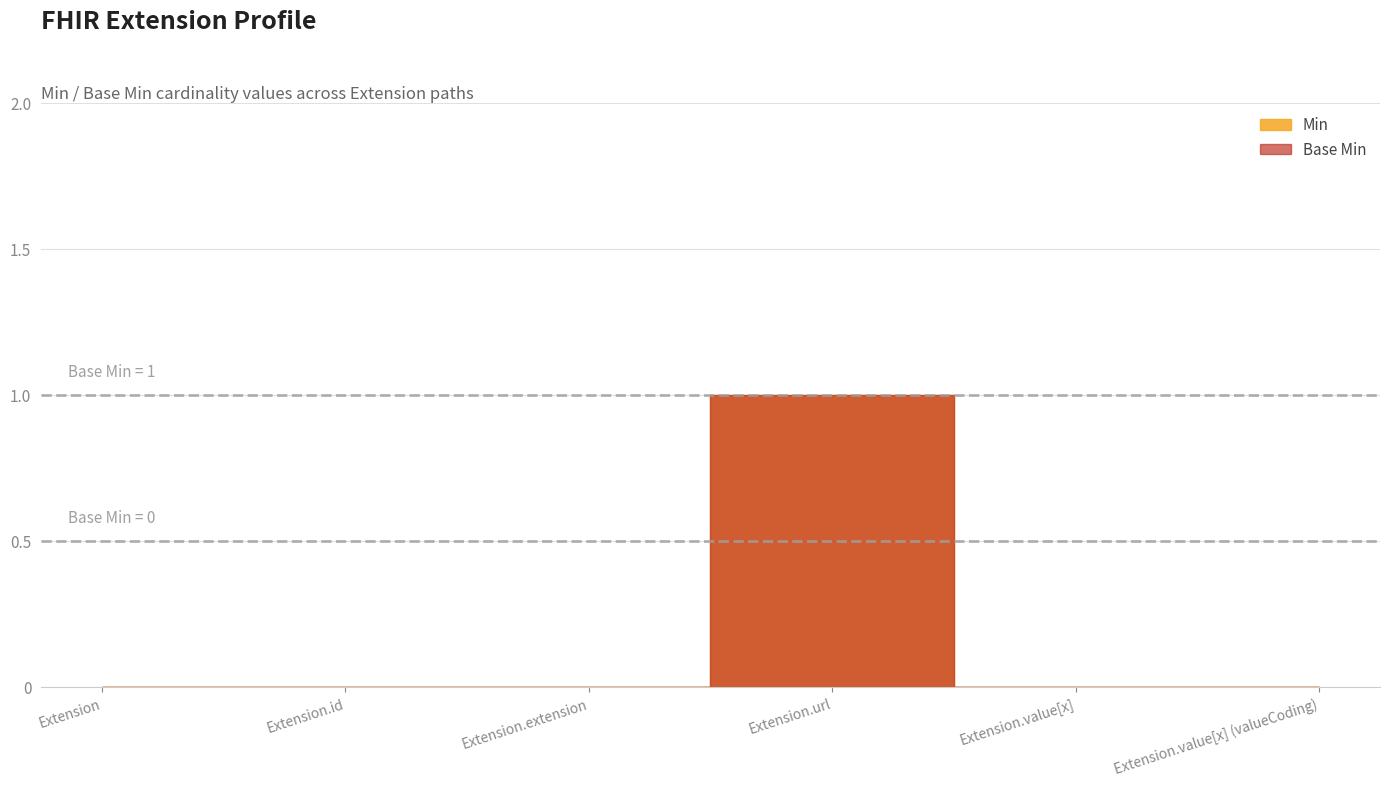

True or false: Min has a value of 0 at Extension.value[x].

True